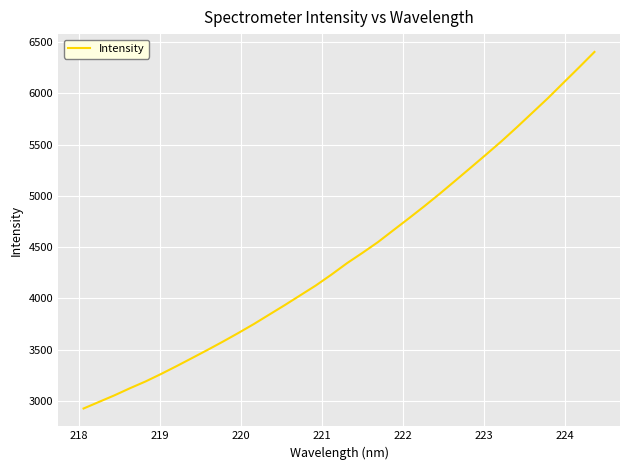

What is the minimum value shown in the chart?

2926.7